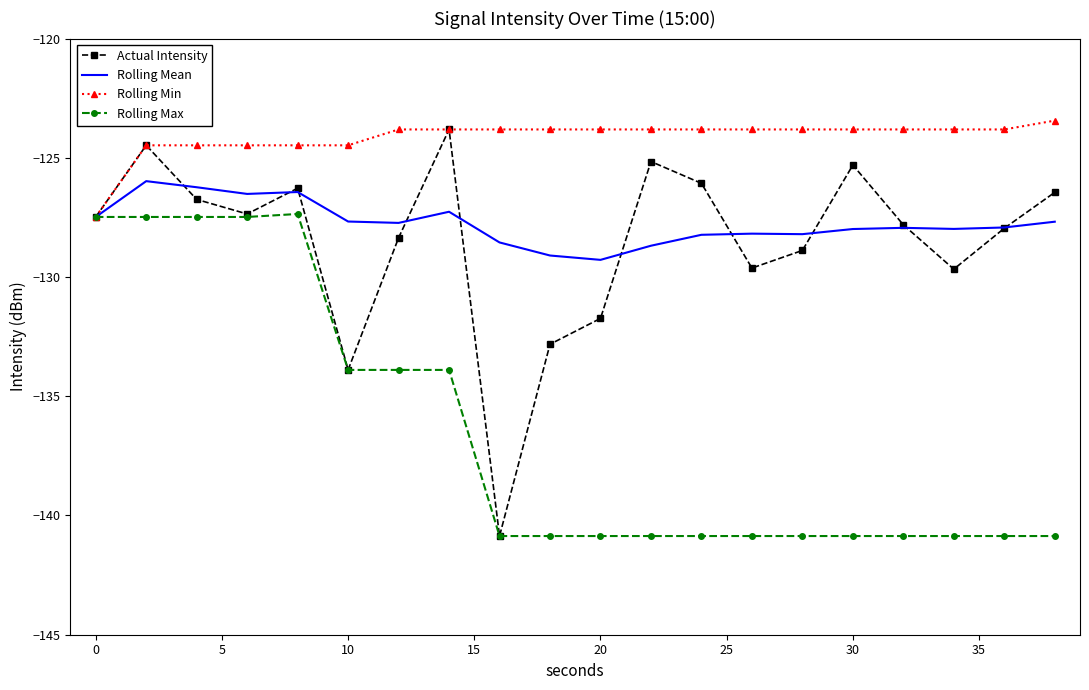

In Rolling Mean, how many points are lower than both neighbors (excluding endpoints)?

5